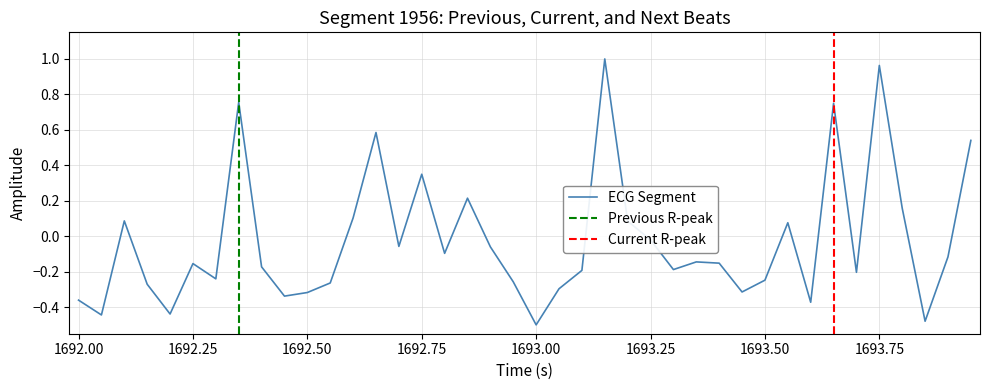

Is it true that ECG Segment equals -0.2 at 1693.00?

False